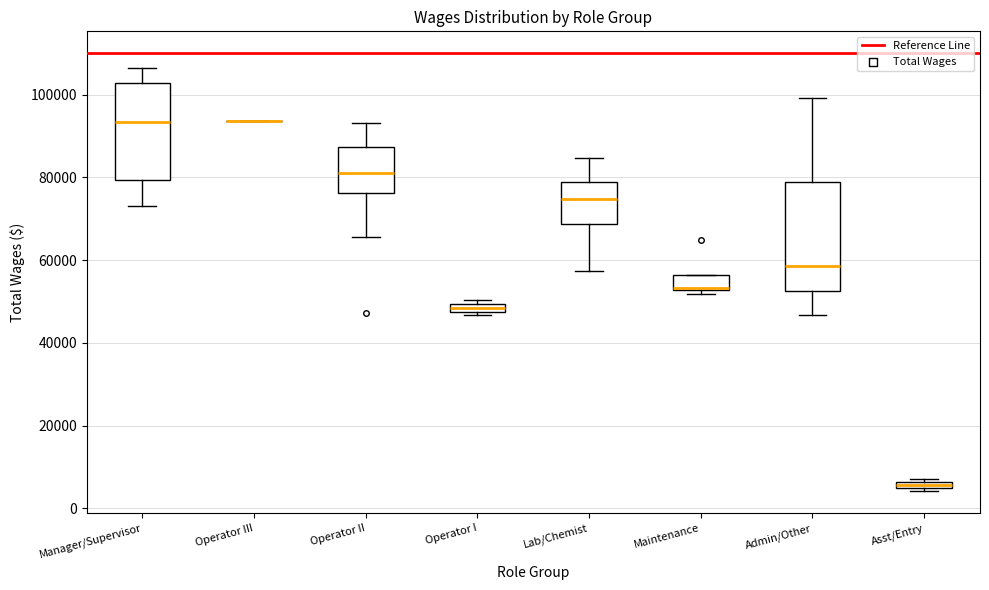

Which box is the tallest, from its lower edge to its upper edge?

Admin/Other